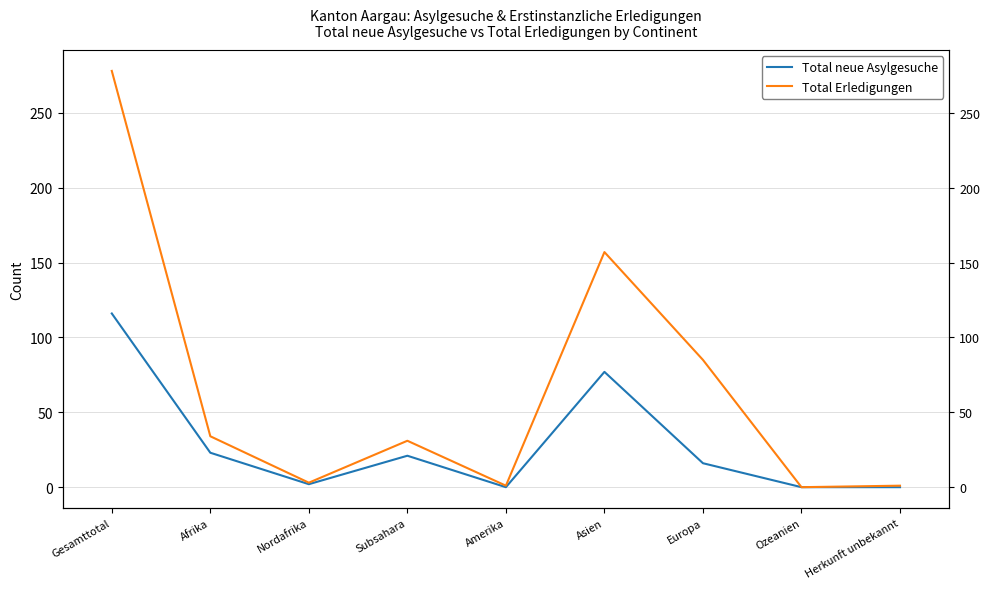

What is the label of the 5th point from the right?

Amerika